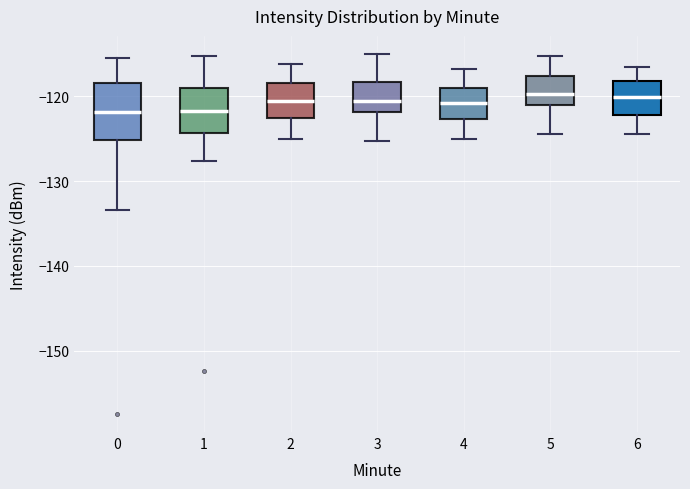

Reading left to right, read every box against the y-axis: the position of its median line, the range the box covers, and the ends of its whiskers. The values are not printed on the chart, so give them approximately, as read against the axis.

0: median -122, box -125 to -118, whiskers -133 to -115
1: median -122, box -124 to -119, whiskers -128 to -115
2: median -121, box -123 to -118, whiskers -125 to -116
3: median -121, box -122 to -118, whiskers -125 to -115
4: median -121, box -123 to -119, whiskers -125 to -117
5: median -120, box -121 to -118, whiskers -124 to -115
6: median -120, box -122 to -118, whiskers -124 to -117